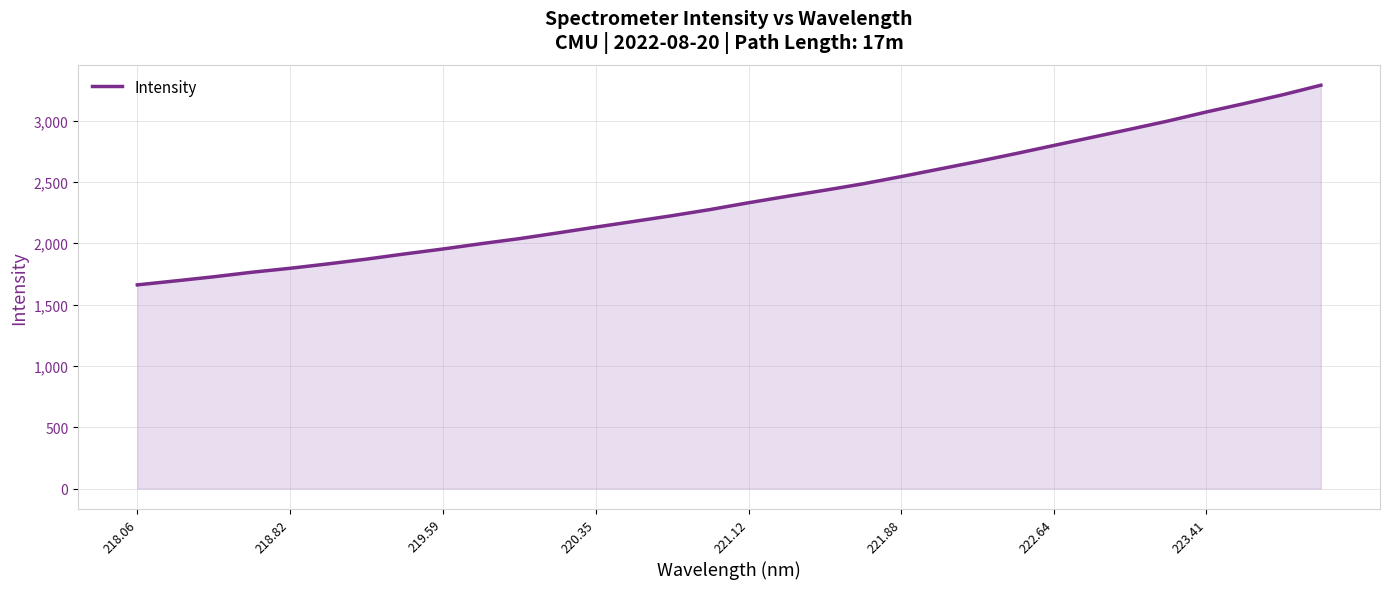

What is the smallest value displayed?

1660.5